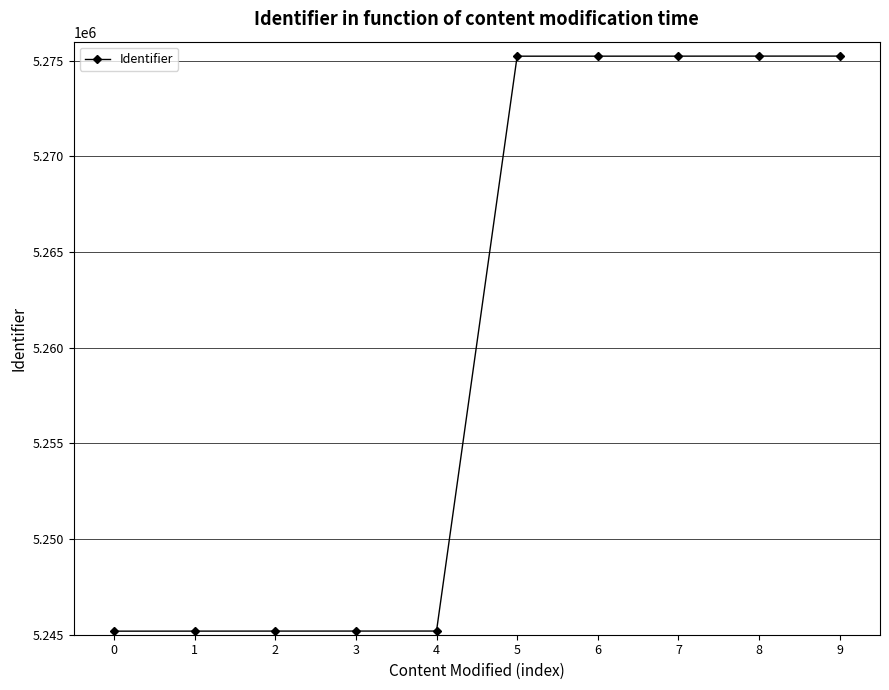

What is the ratio of the value at 8 to the value at 5?

1.0